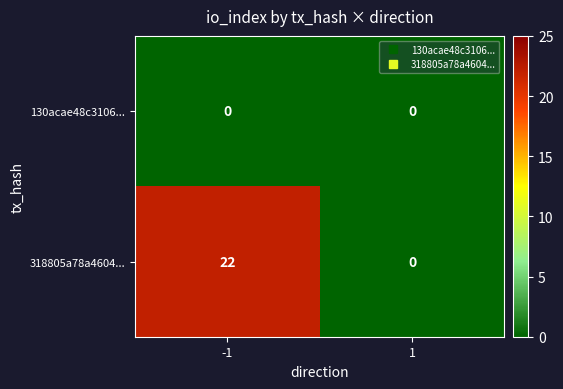

At how many categories does at least one series exceed 9?

1